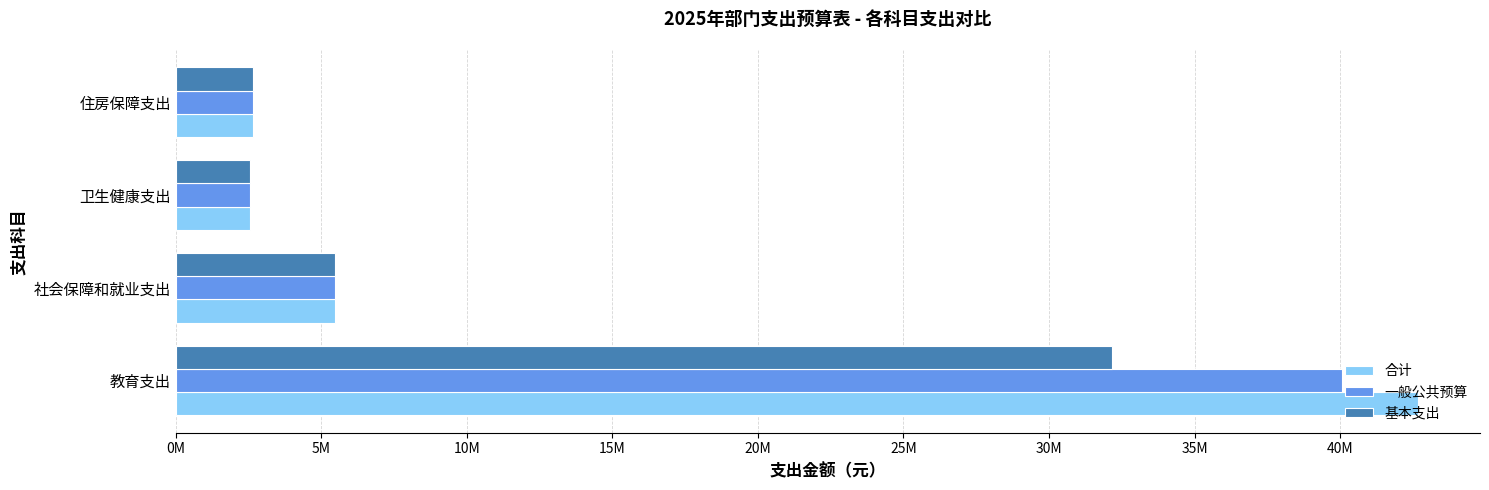

What are all the series names shown in the legend?

合计, 一般公共预算, 基本支出